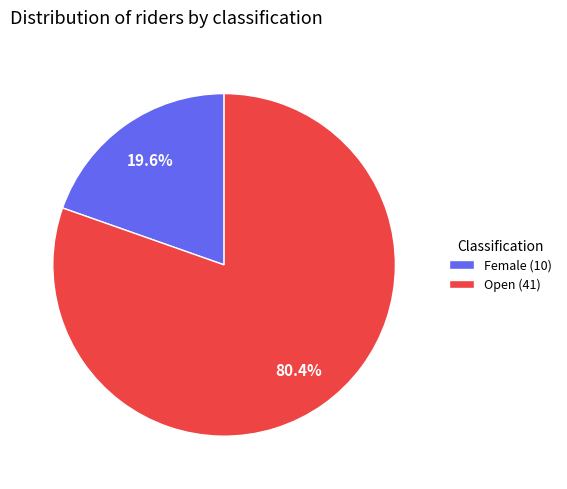

Does any single category account for the majority?

Yes